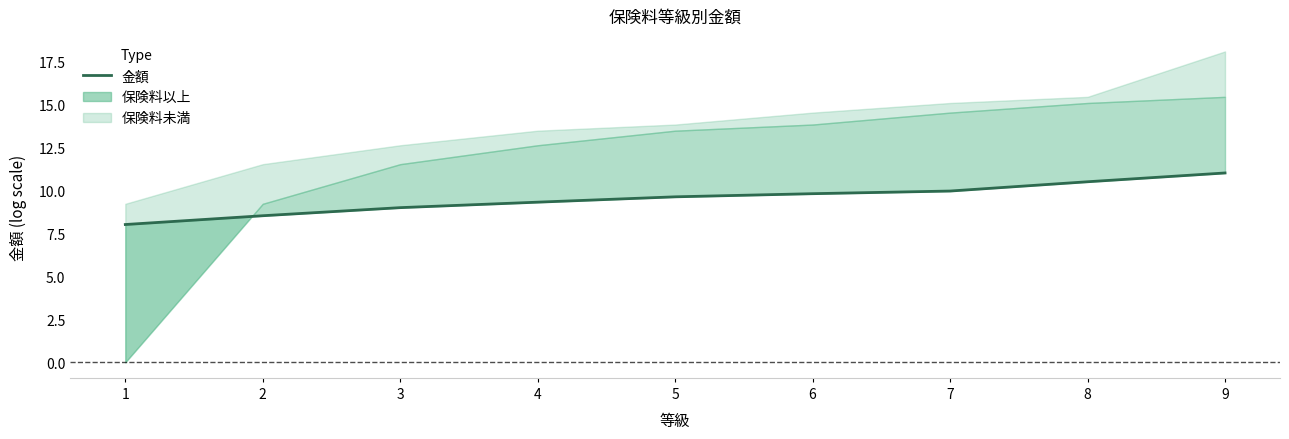

What is the difference between the maximum and minimum values?

3.0